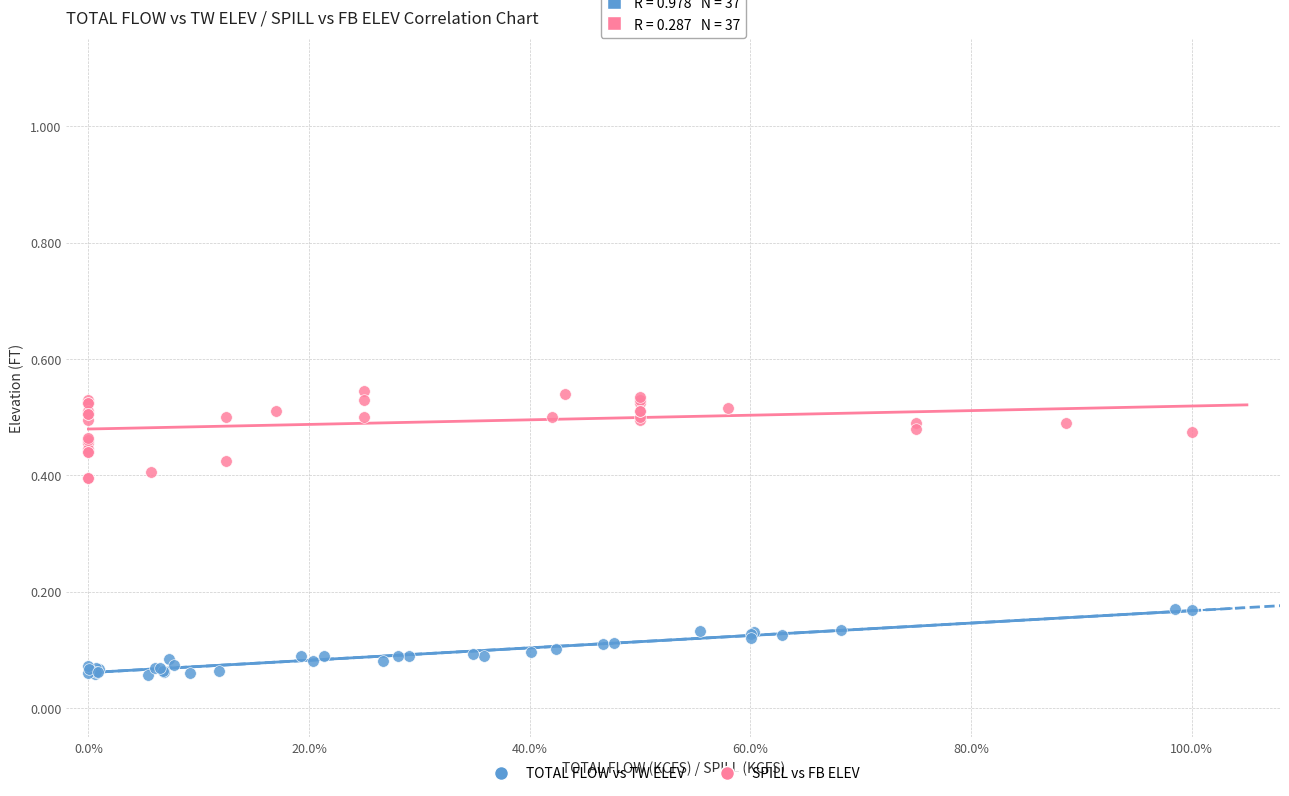

Which series has the largest Y range (max minus min)?

SPILL vs FB ELEV